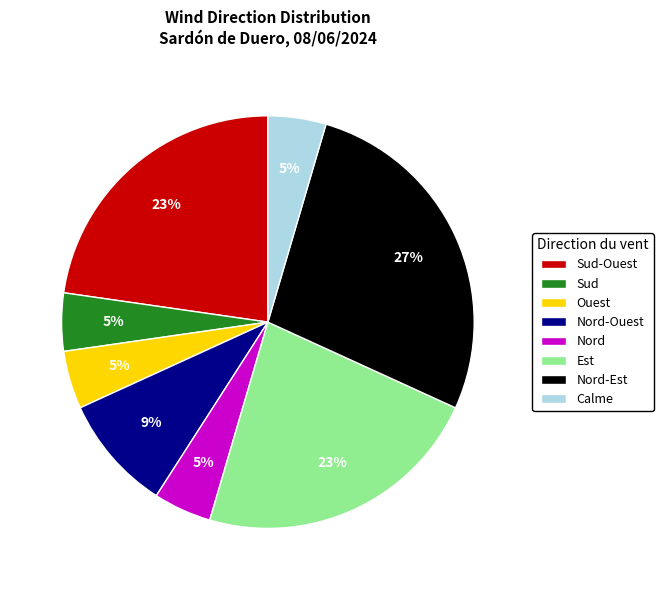

What percentage is the Nord-Ouest slice, to the nearest percent?

9%